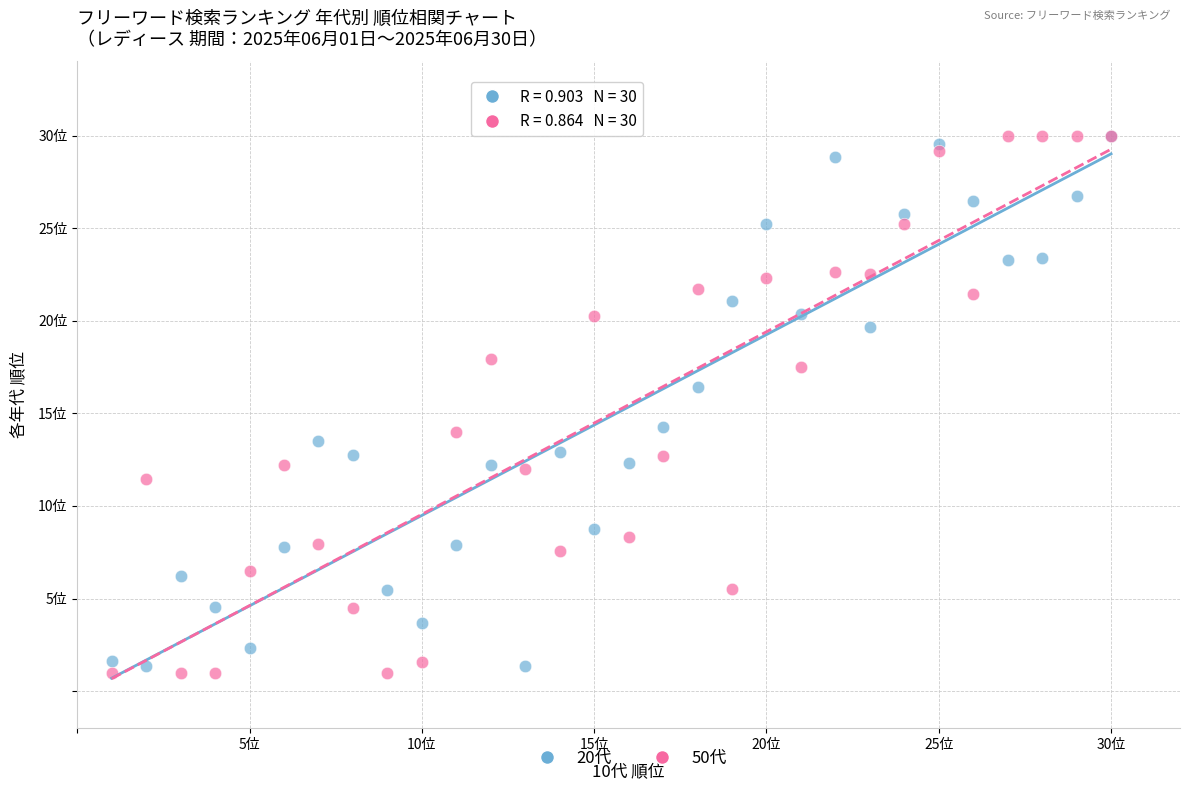

What are all the series names shown in the legend?

20代, 50代